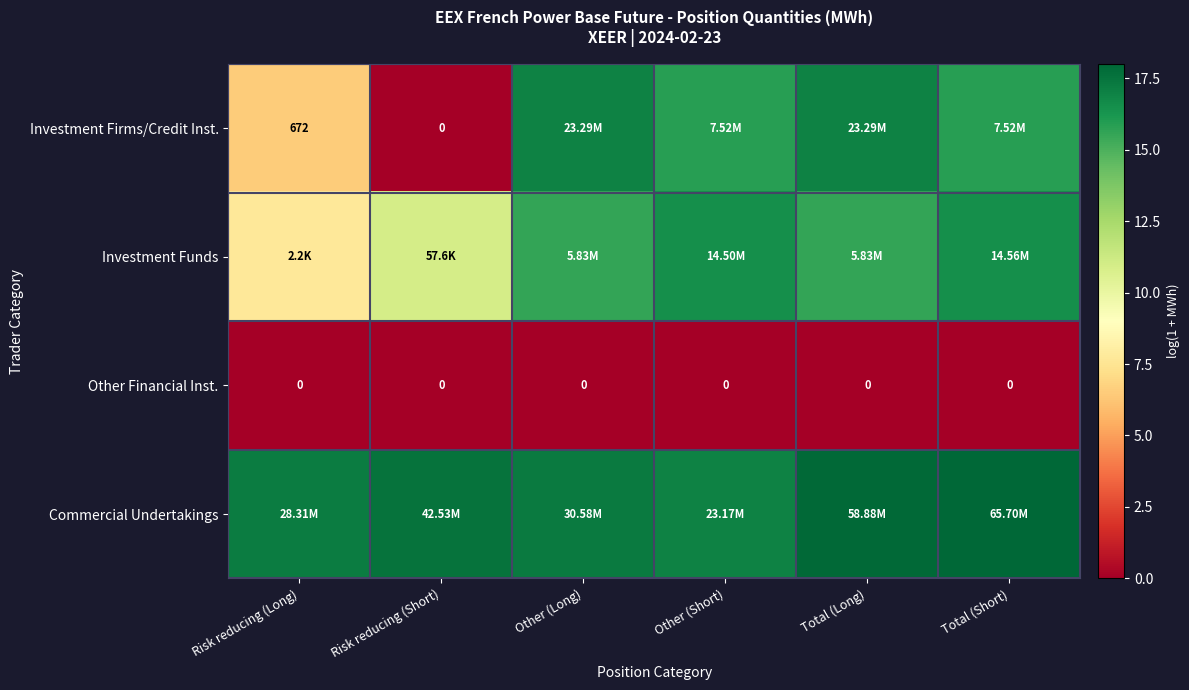

At which label is Commercial Undertakings closest to 17?

Other (Short)